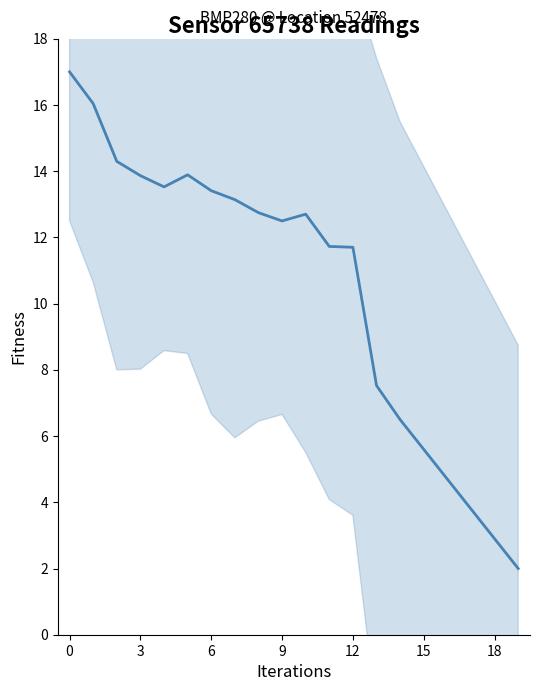

What is the difference between the second highest and second lowest values?

13.1